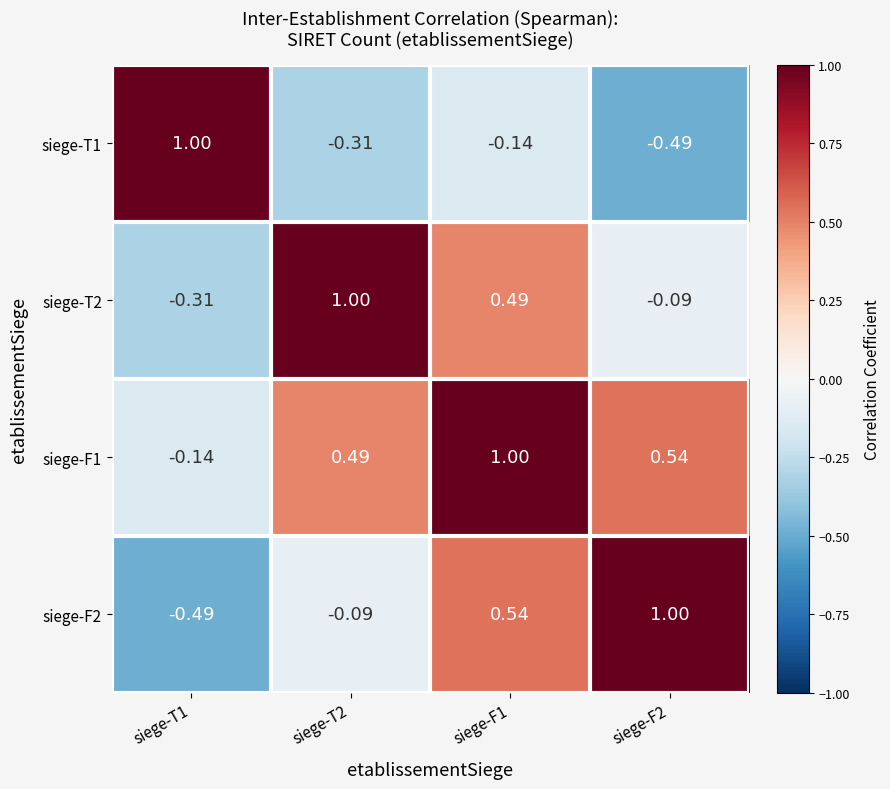

How many data points in siege-F1 are above 0?

3